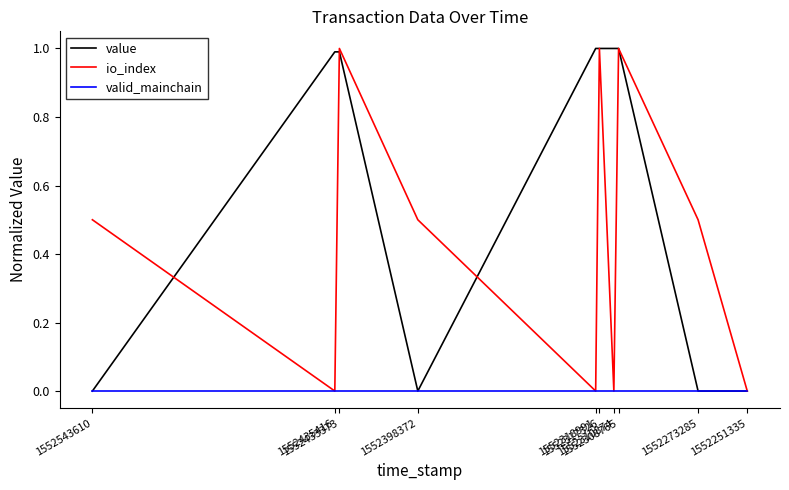

Which series ends up on top after the final intersection of io_index and value?

io_index